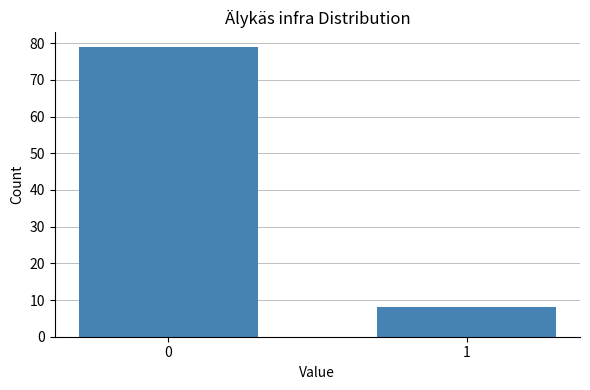

Reading left to right, list all the values displayed in this chart.

0=79	1=8